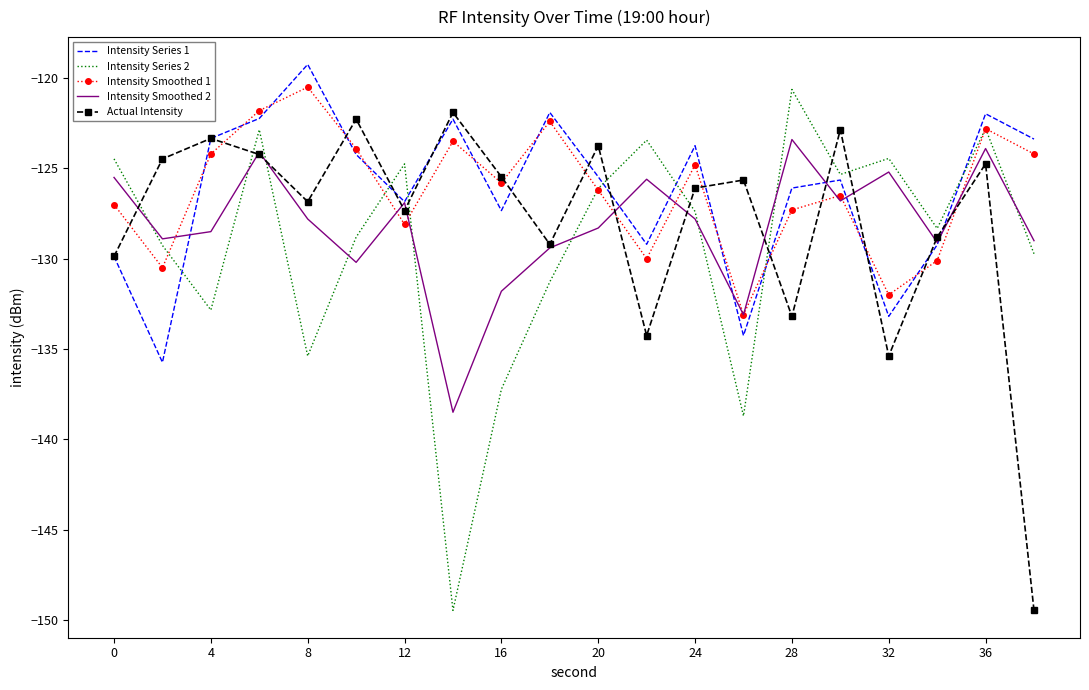

After their last crossing, which series has the higher values: Intensity Series 2 or Intensity Smoothed 2?

Intensity Smoothed 2